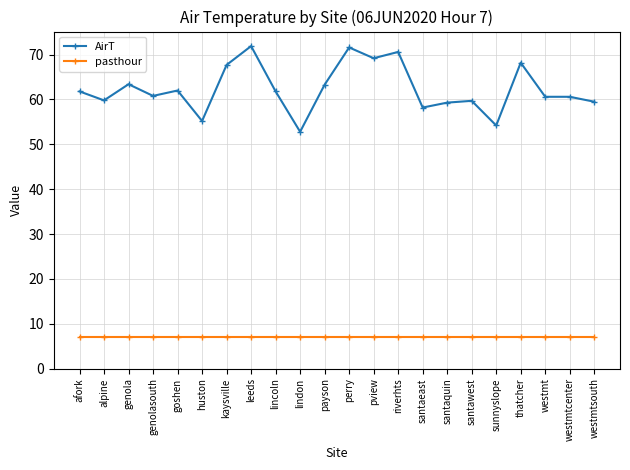

What is the value of the AirT point at the 13th from the left?

69.2